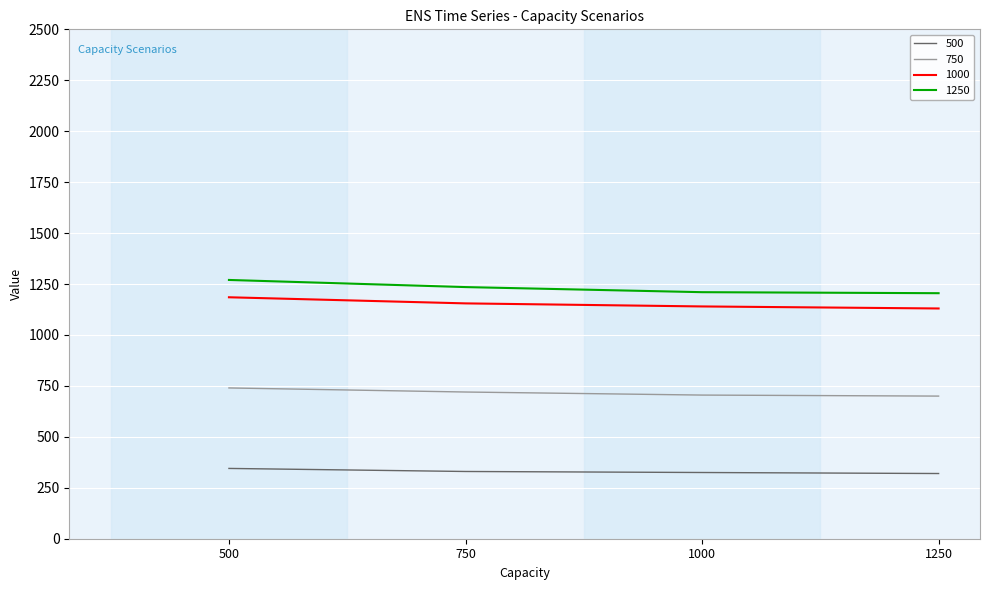

True or false: 750 and 500 intersect in this chart.

False